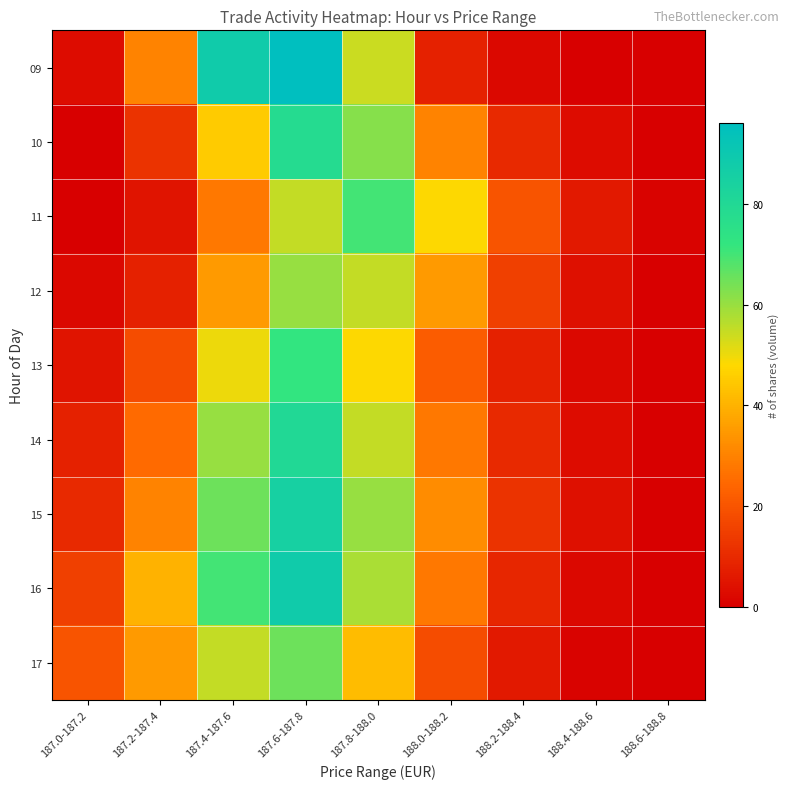

Which category has the lowest value across all series?

188.4-188.6